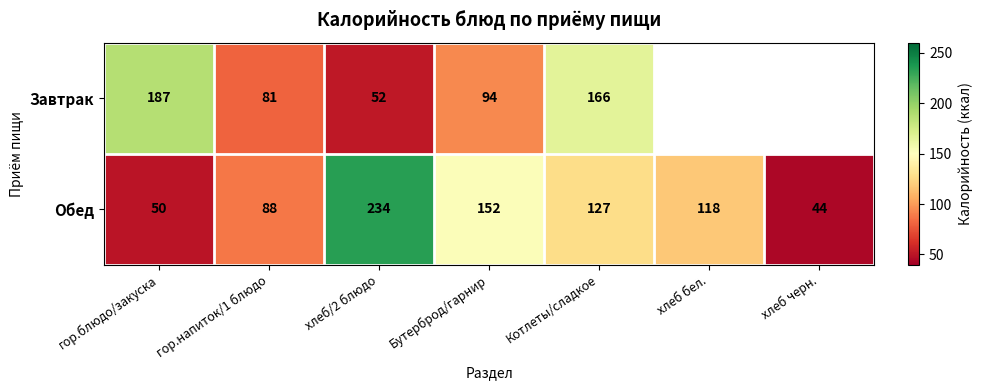

What is the minimum value for Обед?

44